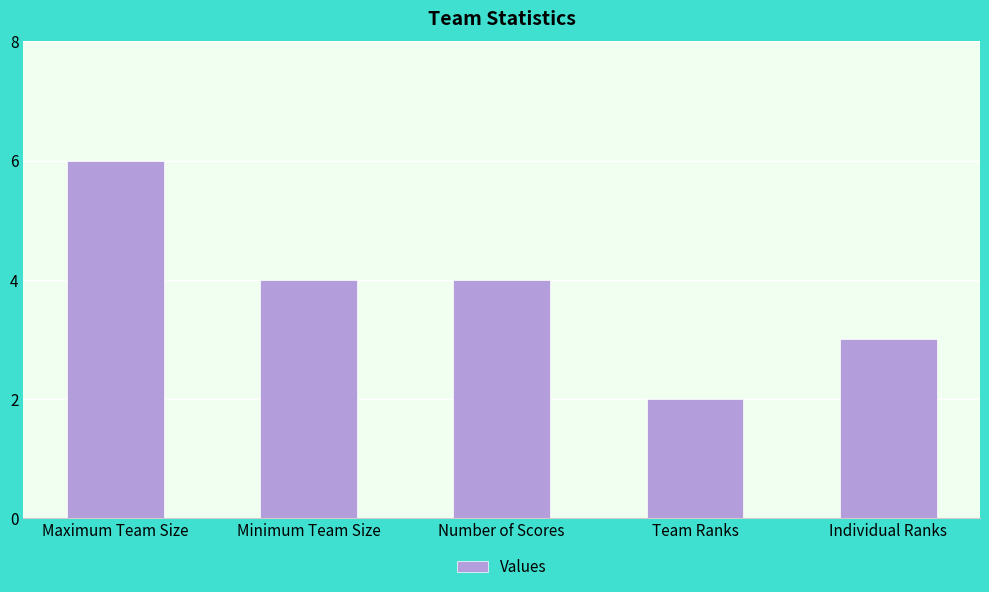

Count the values in the range 3 to 4.

3